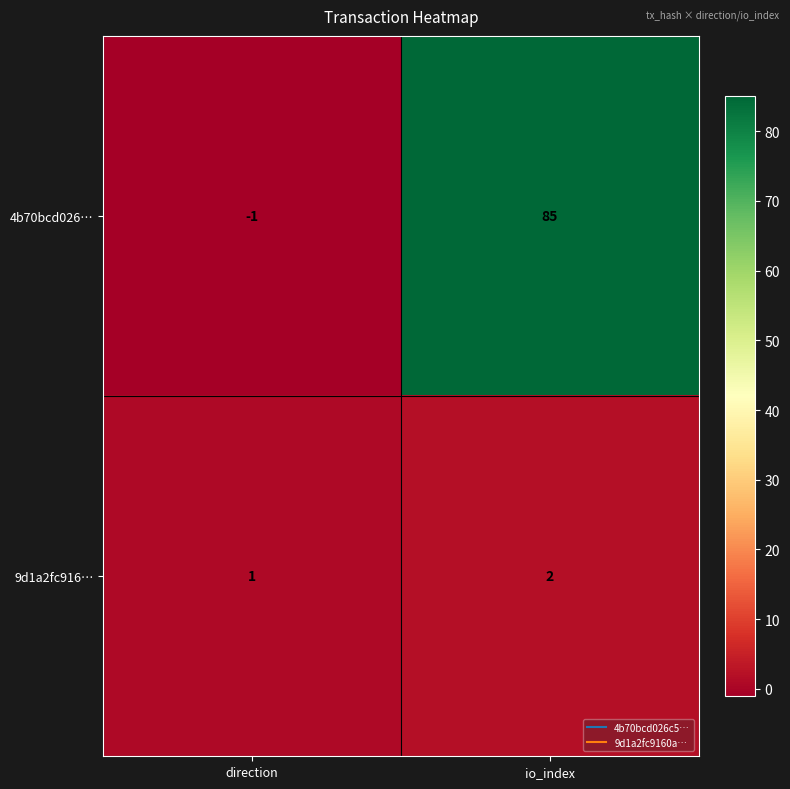

How many data points in 9d1a2fc916… are less than 2?

1